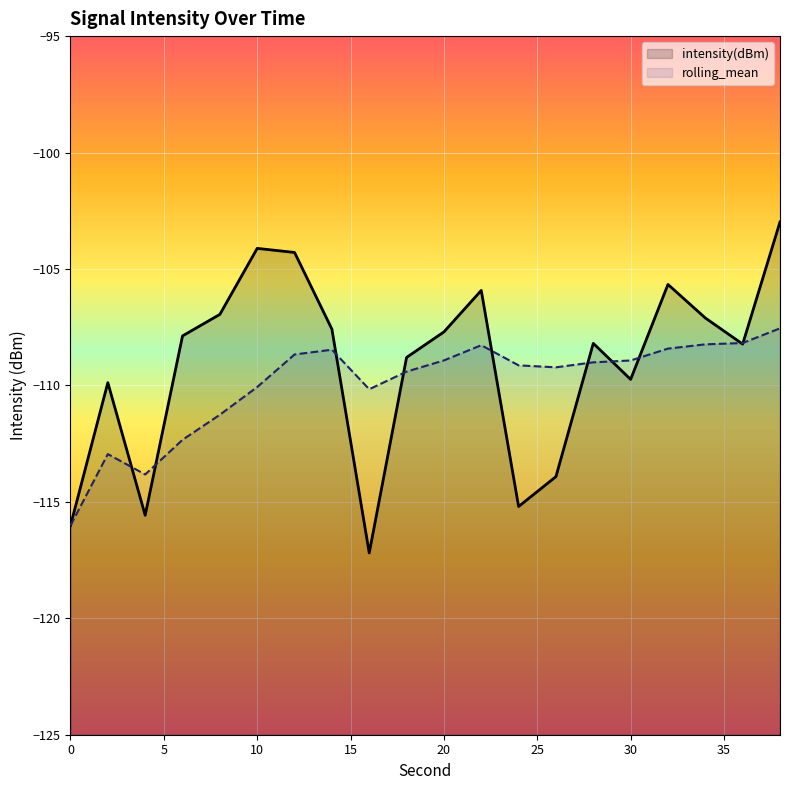

Which category has the highest value across all series?

38